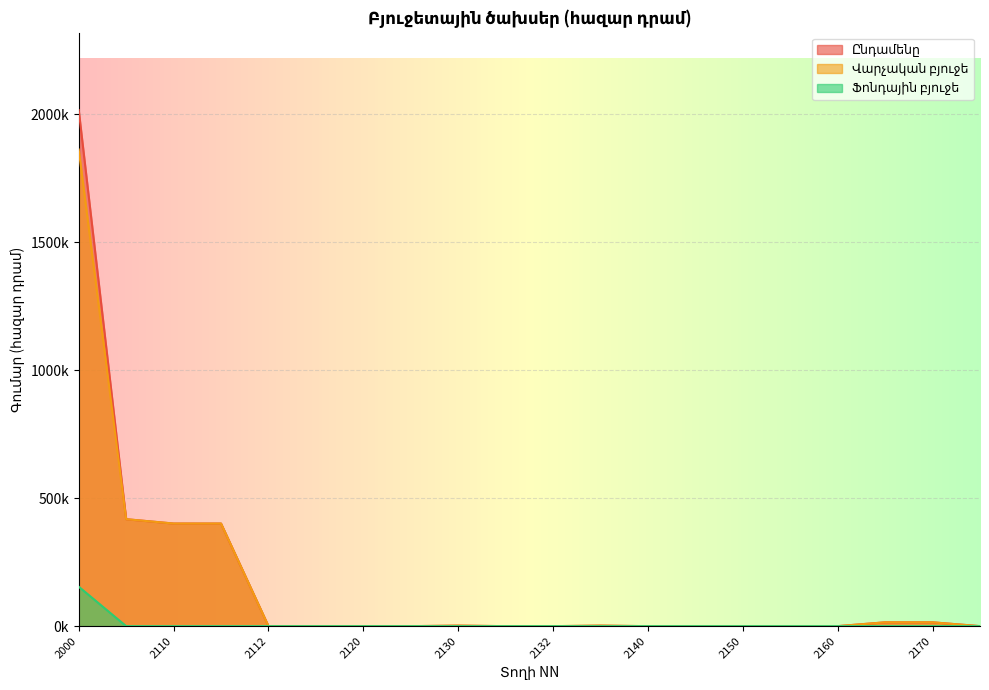

Is it true that Ընդամենը equals 9120.0 at 2161?

False